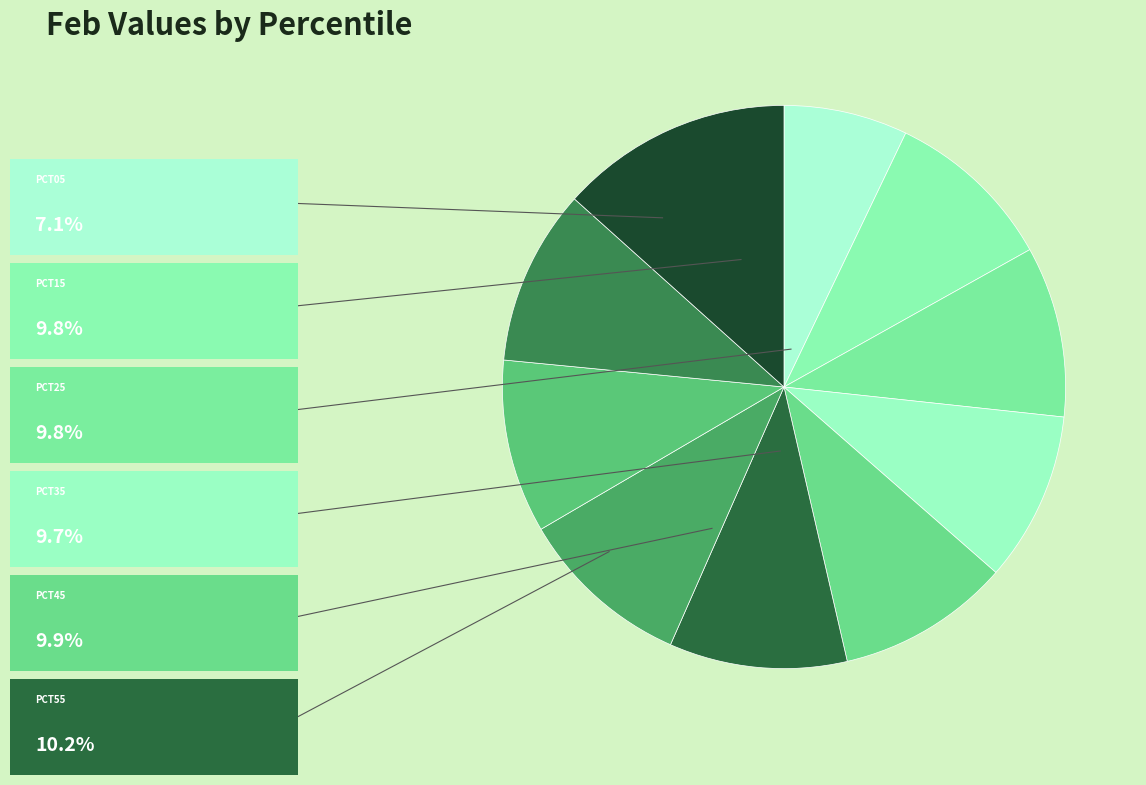

To the nearest percent, what is the difference between the largest and smallest slice percentages?

6%